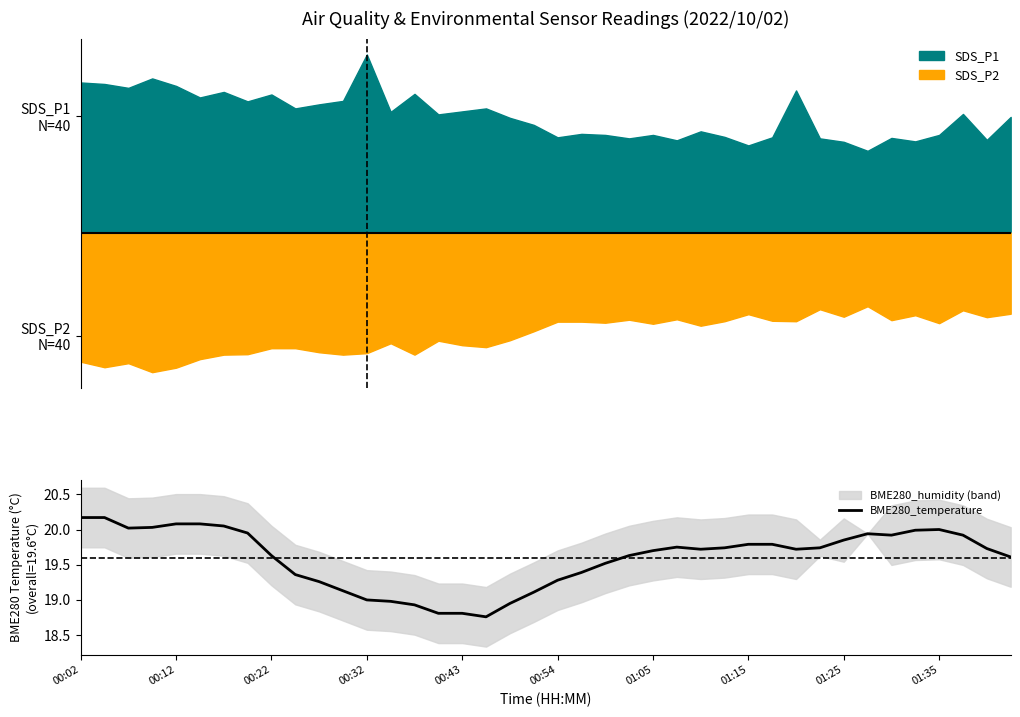

Reading right to left, what are all the values shown in this chart?

19.6	19.7	19.9	20.0	20.0	19.9	19.9	19.9	19.7	19.7	19.8	19.8	19.7	19.7	19.8	19.7	19.6	19.5	19.4	19.3	19.1	18.9	18.8	18.8	18.8	18.9	19.0	19.0	19.1	19.3	19.4	19.6	19.9	20.1	20.1	20.1	20.0	20.0	20.2	20.2